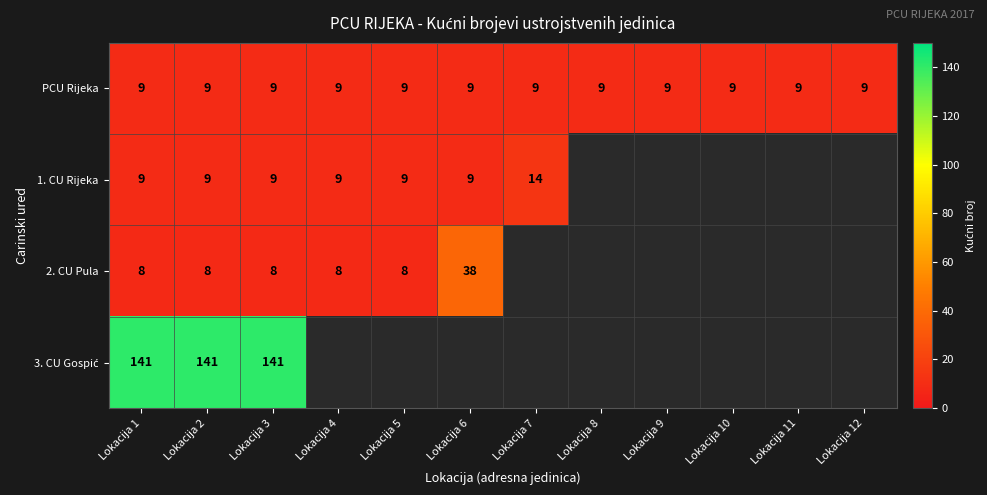

Which category has the highest value across all series?

Lokacija 1